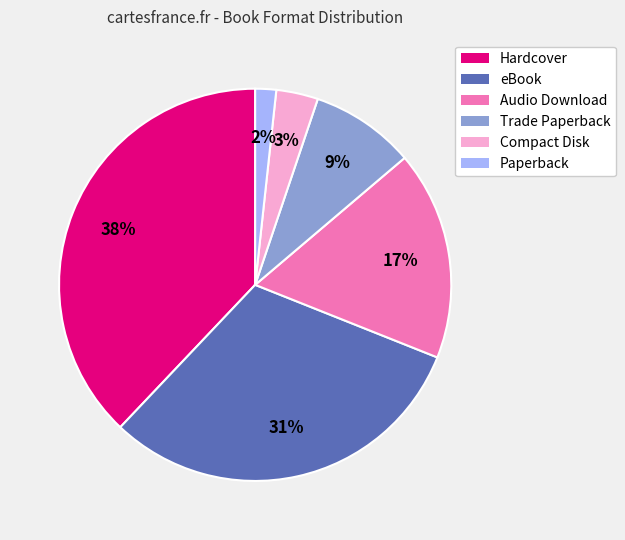

Which slice is the largest?

Hardcover